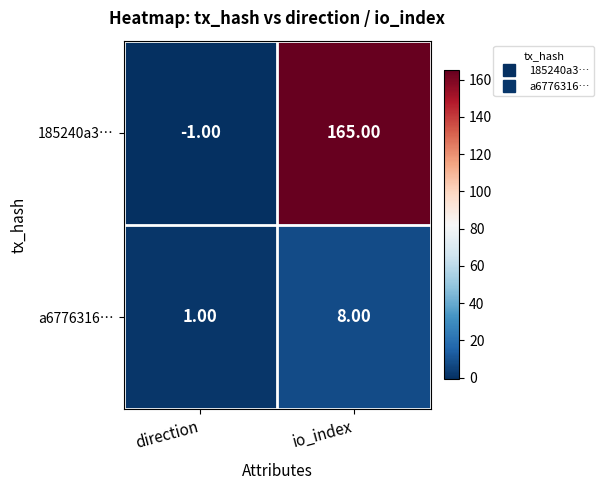

Which category has the highest value across all series?

io_index